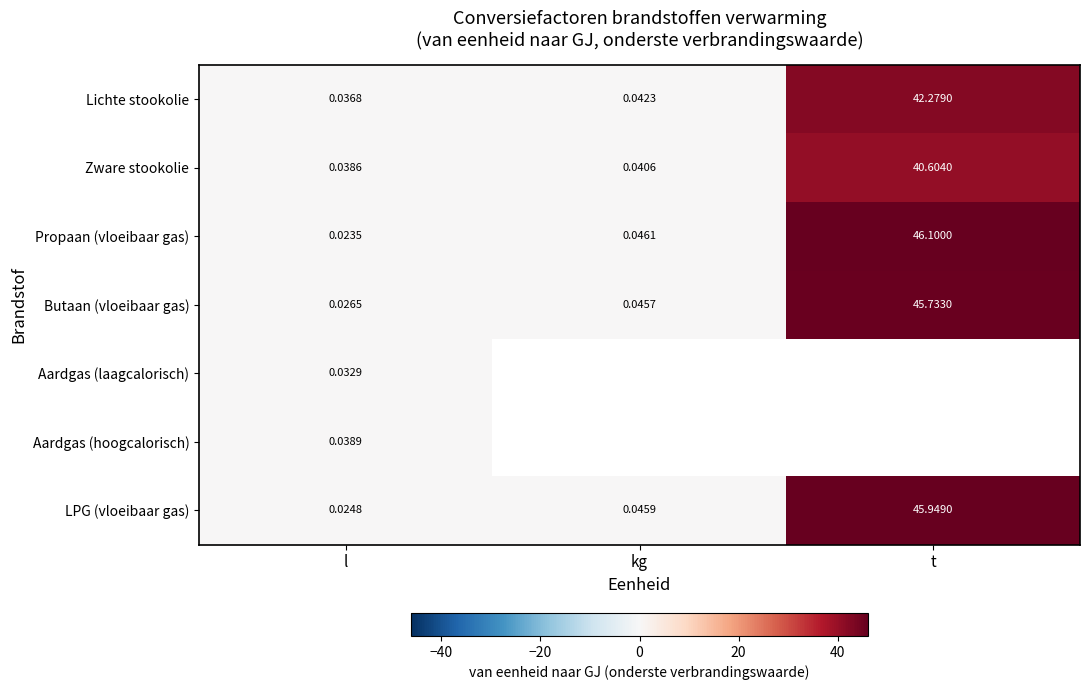

What is the difference between the Butaan (vloeibaar gas) values at t and l?

45.7